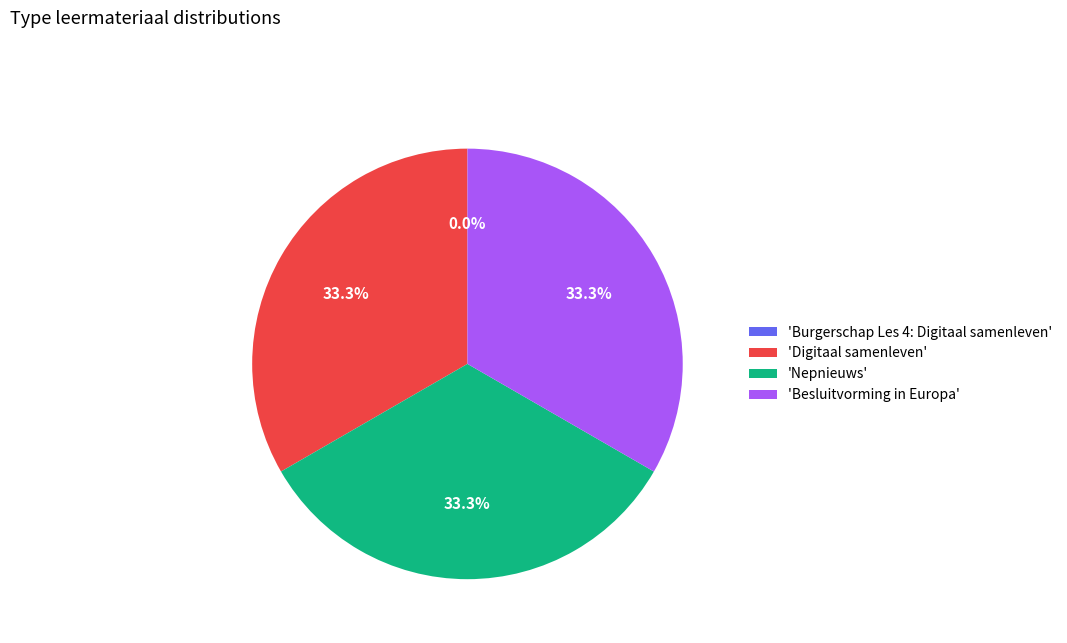

Is 'Besluitvorming in Europa' the majority of the pie?

No